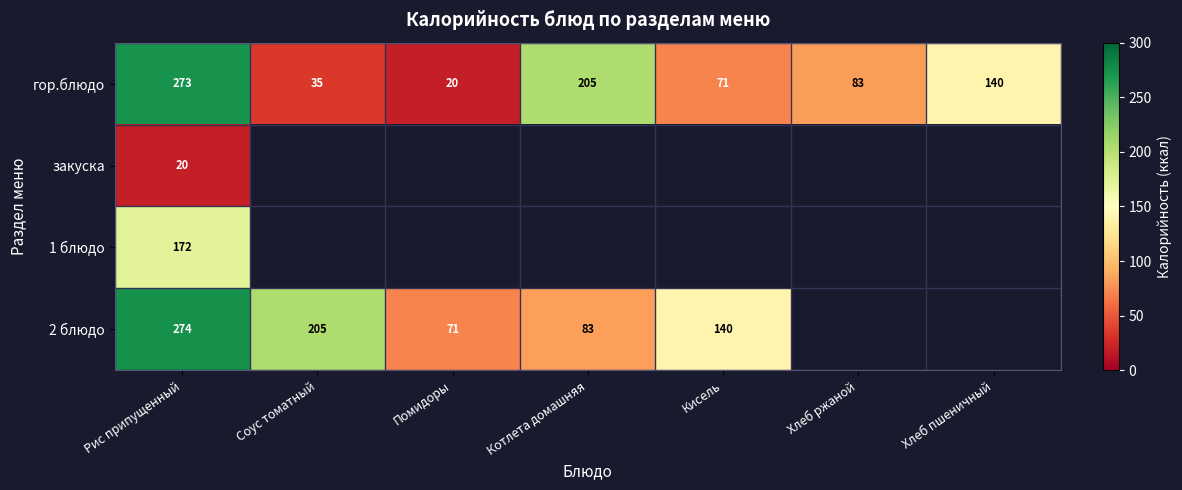

At how many categories does at least one series exceed 222?

1